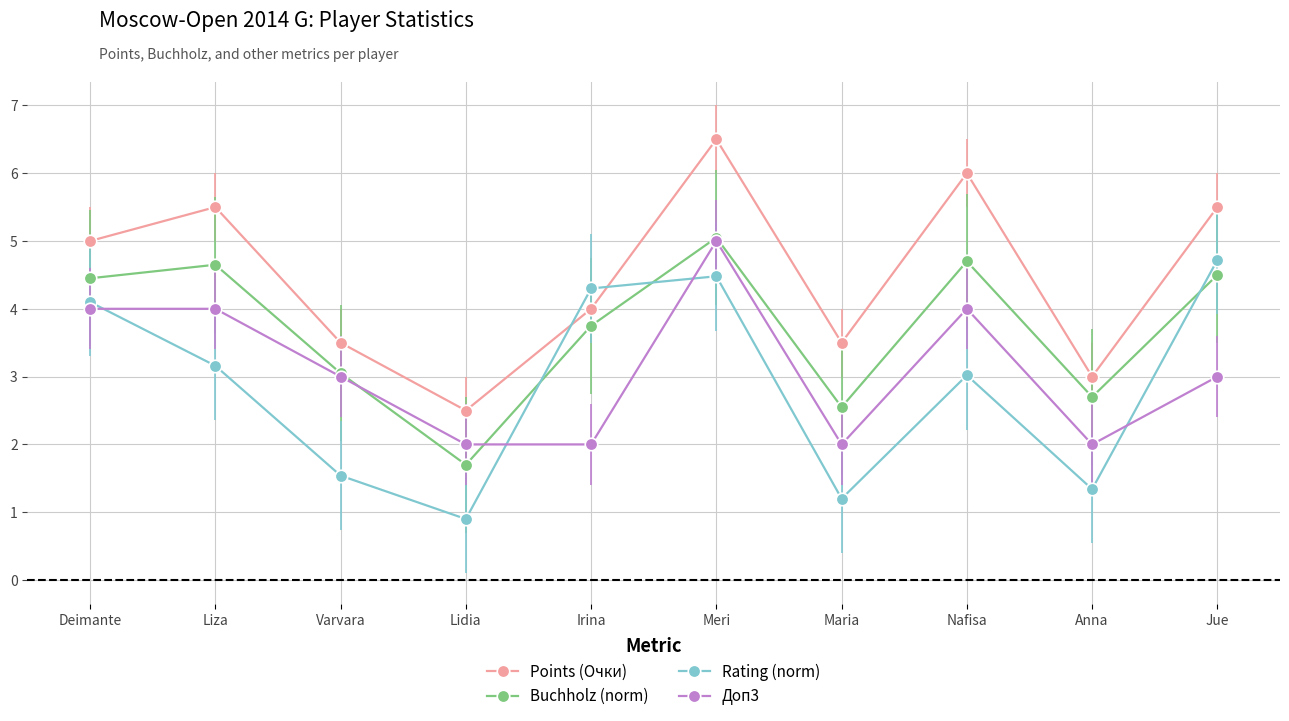

True or false: Доп3 and Points (Очки) cross at least once.

False